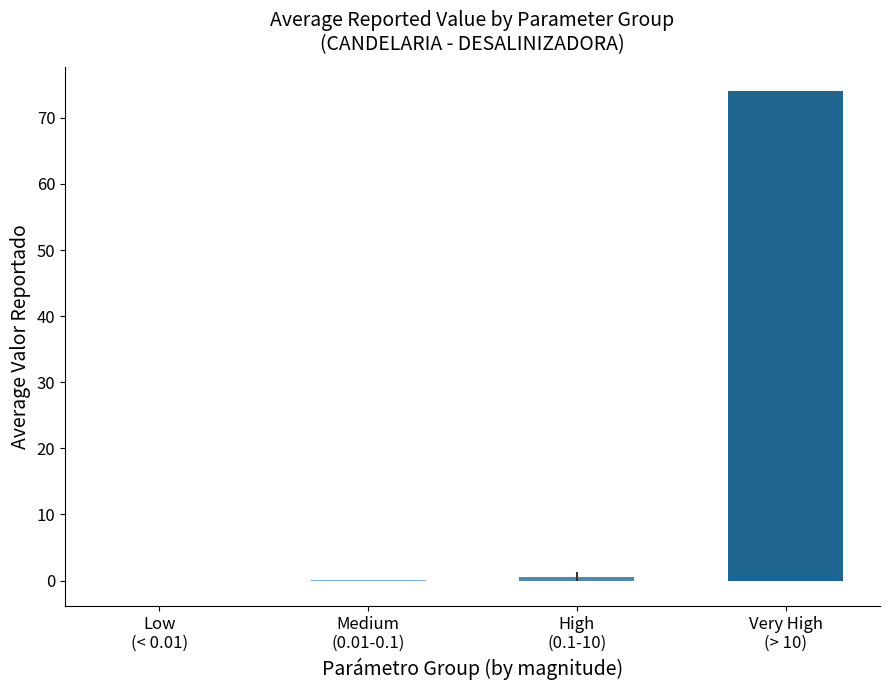

The value at Medium
(0.01-0.1) is 0.0. True or false?

True